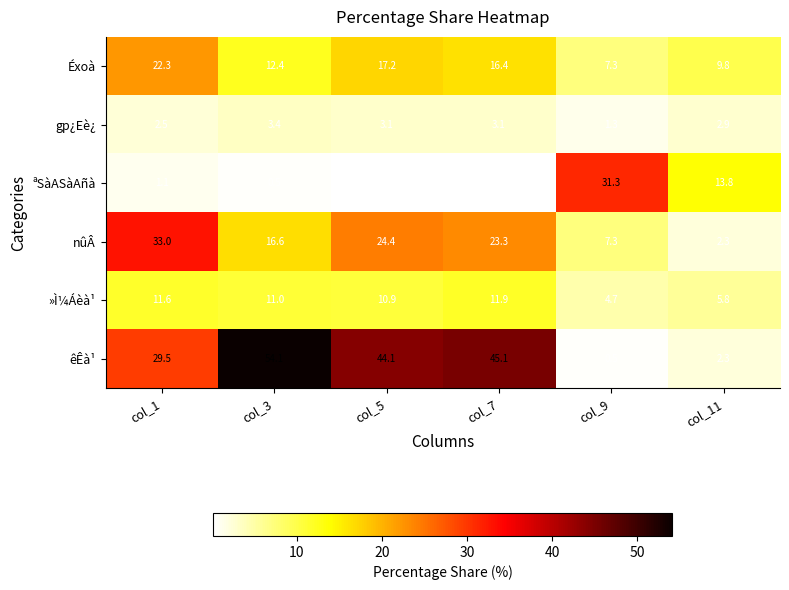

What is the highest value of the »Ì¼Áèà¹ series?

11.9